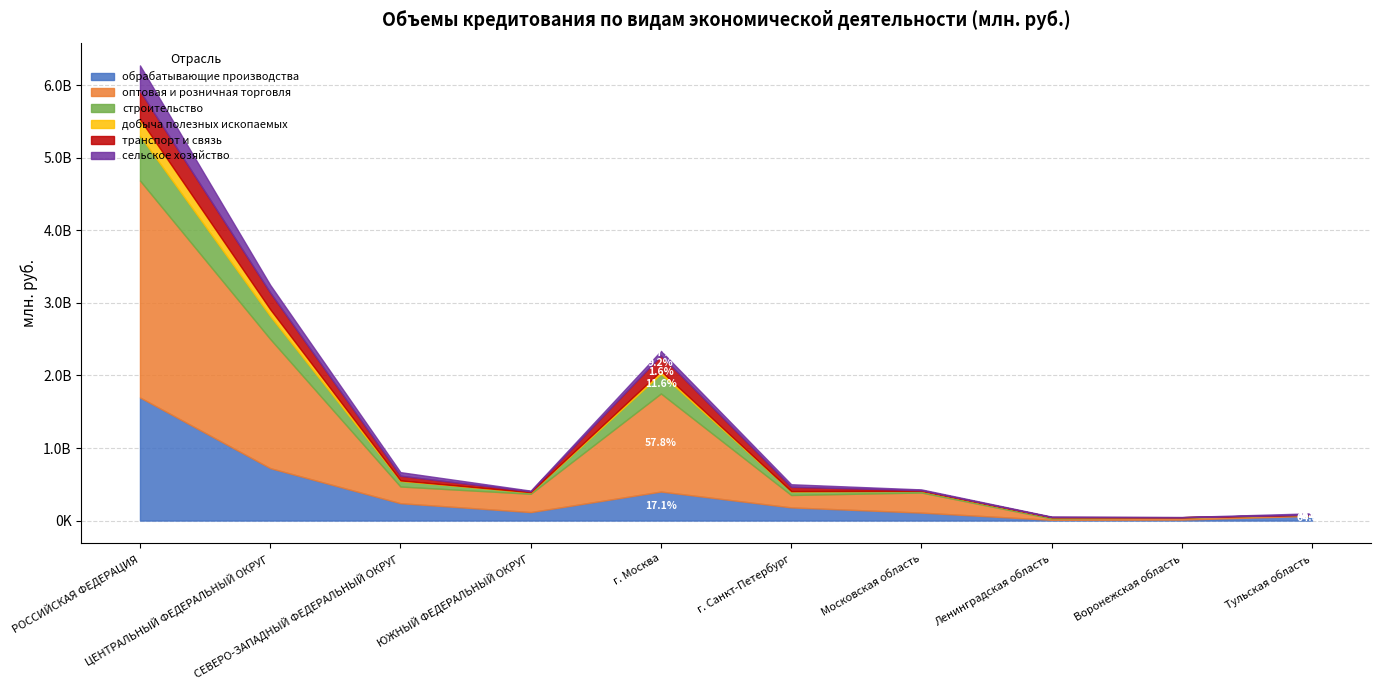

The сельское хозяйство series shows 352979 at РОССИЙСКАЯ ФЕДЕРАЦИЯ. True or false?

True